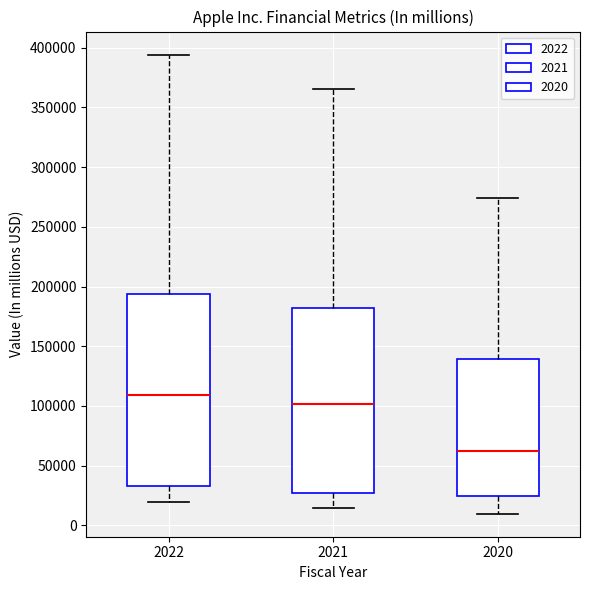

Reading left to right, transcribe this box plot: for each box, give where its median line is, the range the box spans, and where its two whiskers end, as read against the y-axis. The values are not printed on the chart, so give them approximately, as read against the axis.

2022: median 110000, box 35000 to 195000, whiskers 20000 to 395000
2021: median 100000, box 25000 to 180000, whiskers 15000 to 365000
2020: median 60000, box 25000 to 140000, whiskers 10000 to 275000